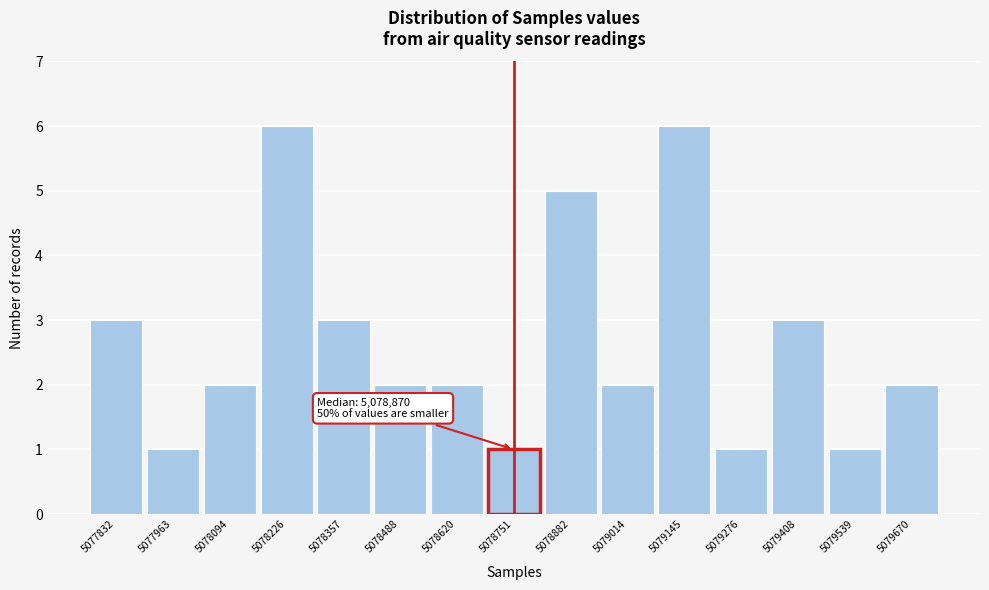

Reading left to right, list all the values displayed in this chart.

5077832=3	5077963=1	5078094=2	5078226=6	5078357=3	5078488=2	5078620=2	5078751=1	5078882=5	5079014=2	5079145=6	5079276=1	5079408=3	5079539=1	5079670=2